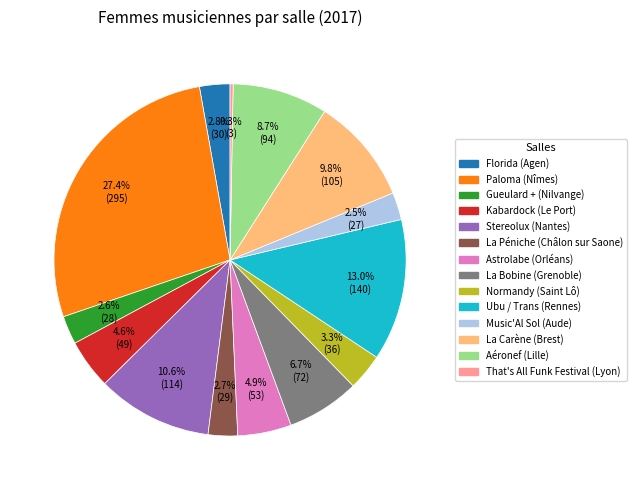

Approximately how many times larger is the value at Florida (Agen) compared to Music'Al Sol (Aude)?

1.1